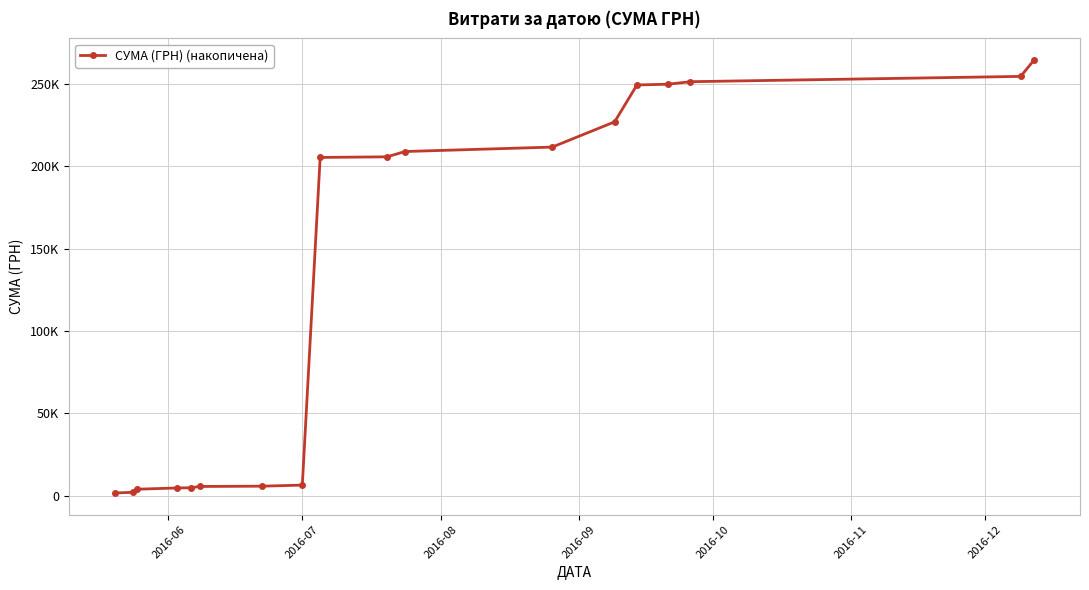

Does the chart have visible grid lines?

Yes